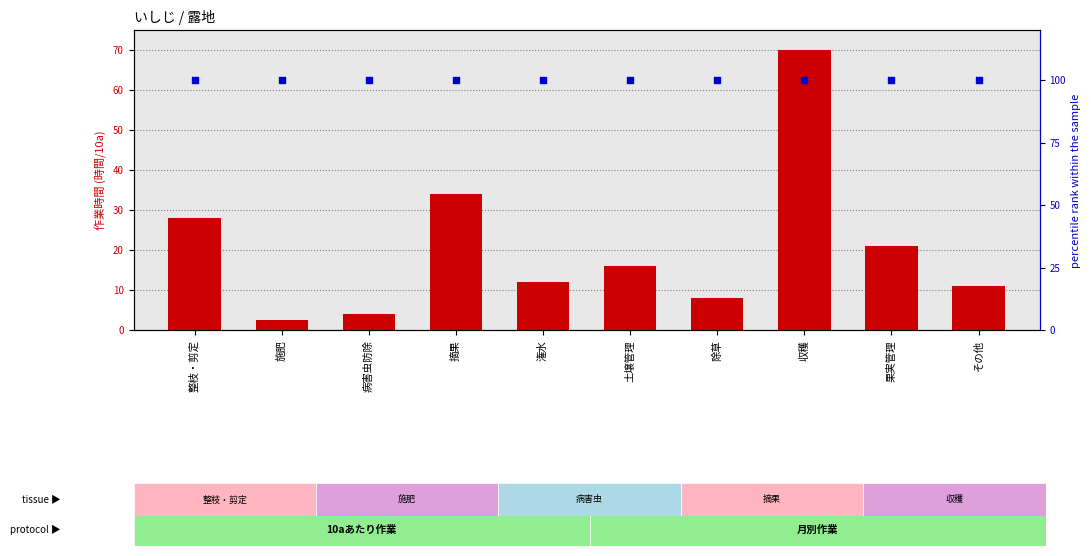

Which series has the largest total across all categories?

percentile rank within the sample